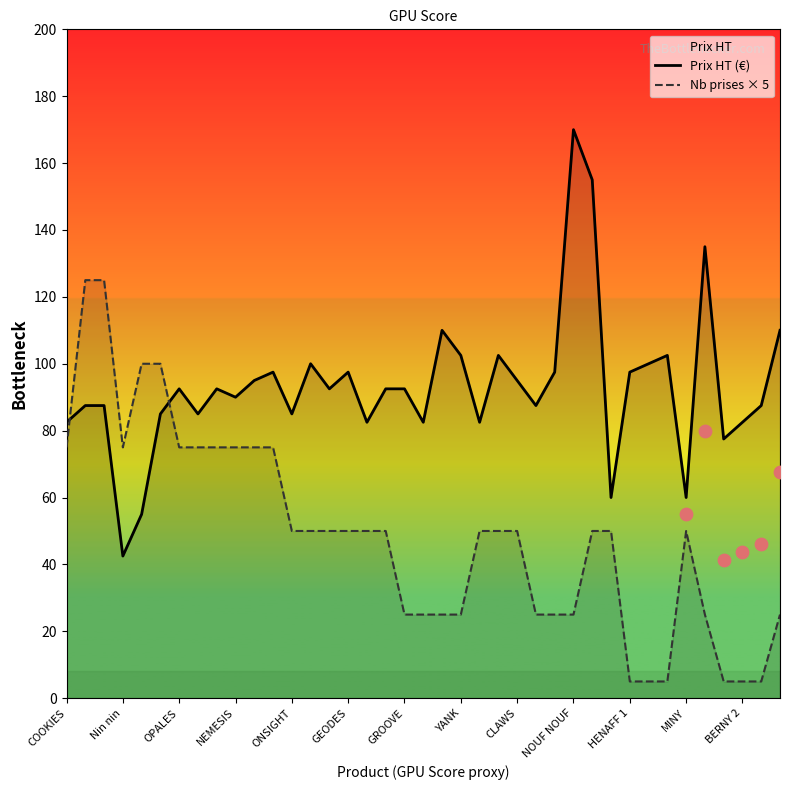

What is the total value across all series at 17?

142.5